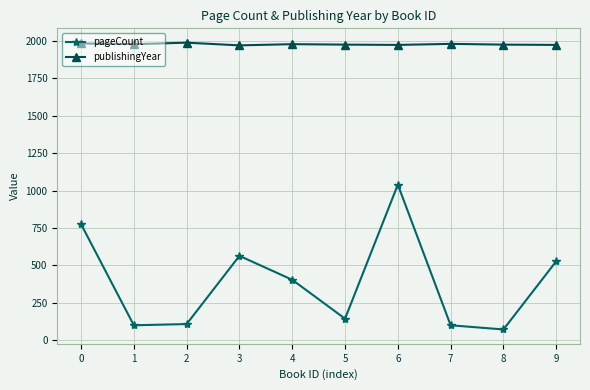

At which category is the sum across all series the highest?

6